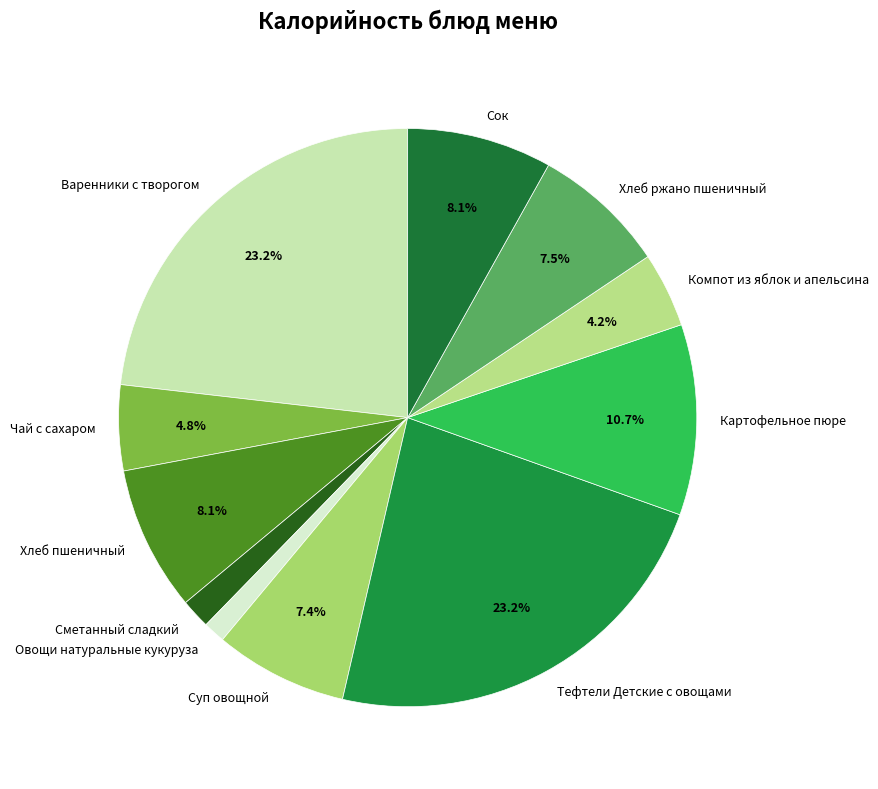

To the nearest percent, what is the difference between the Сок and Картофельное пюре slice percentages?

3%